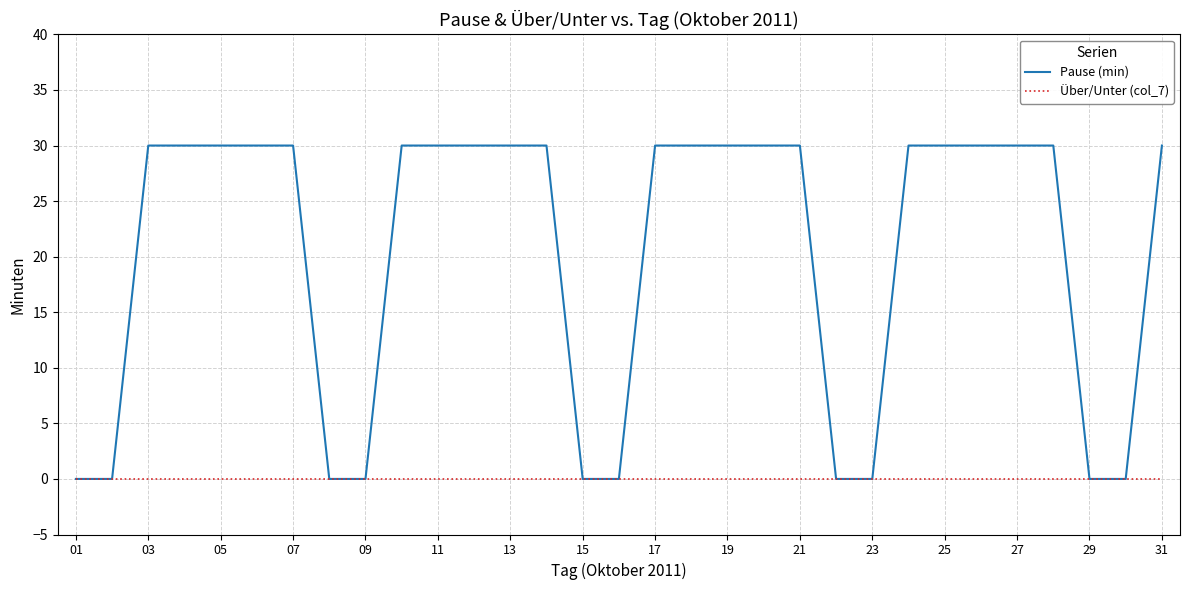

Which series has the largest total across all categories?

Pause (min)